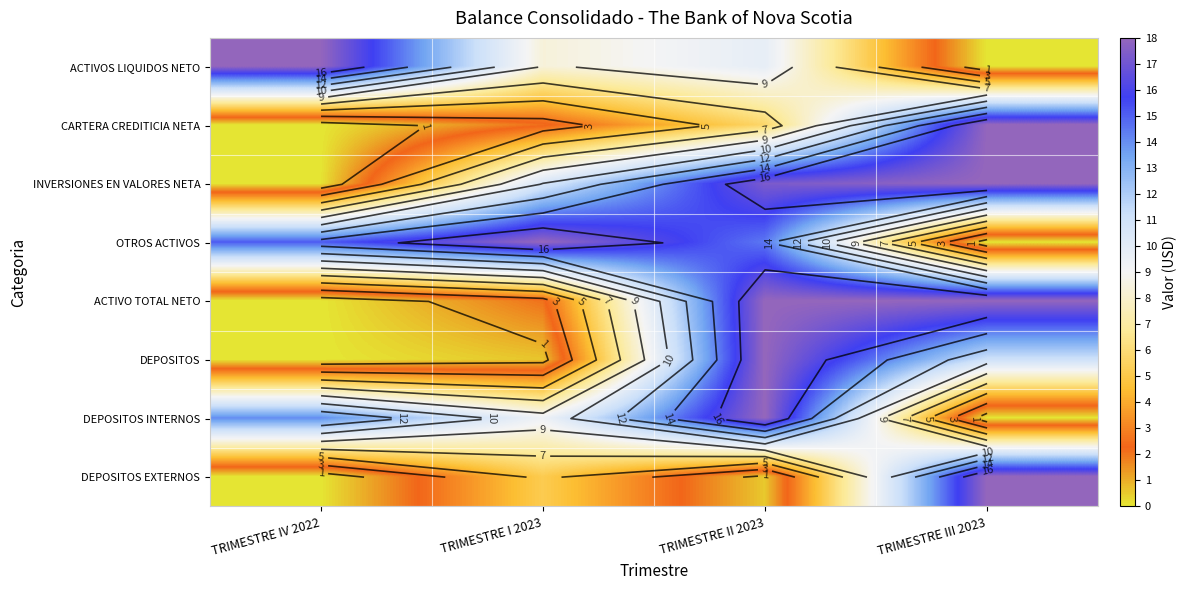

At how many categories does at least one series exceed 16?

4